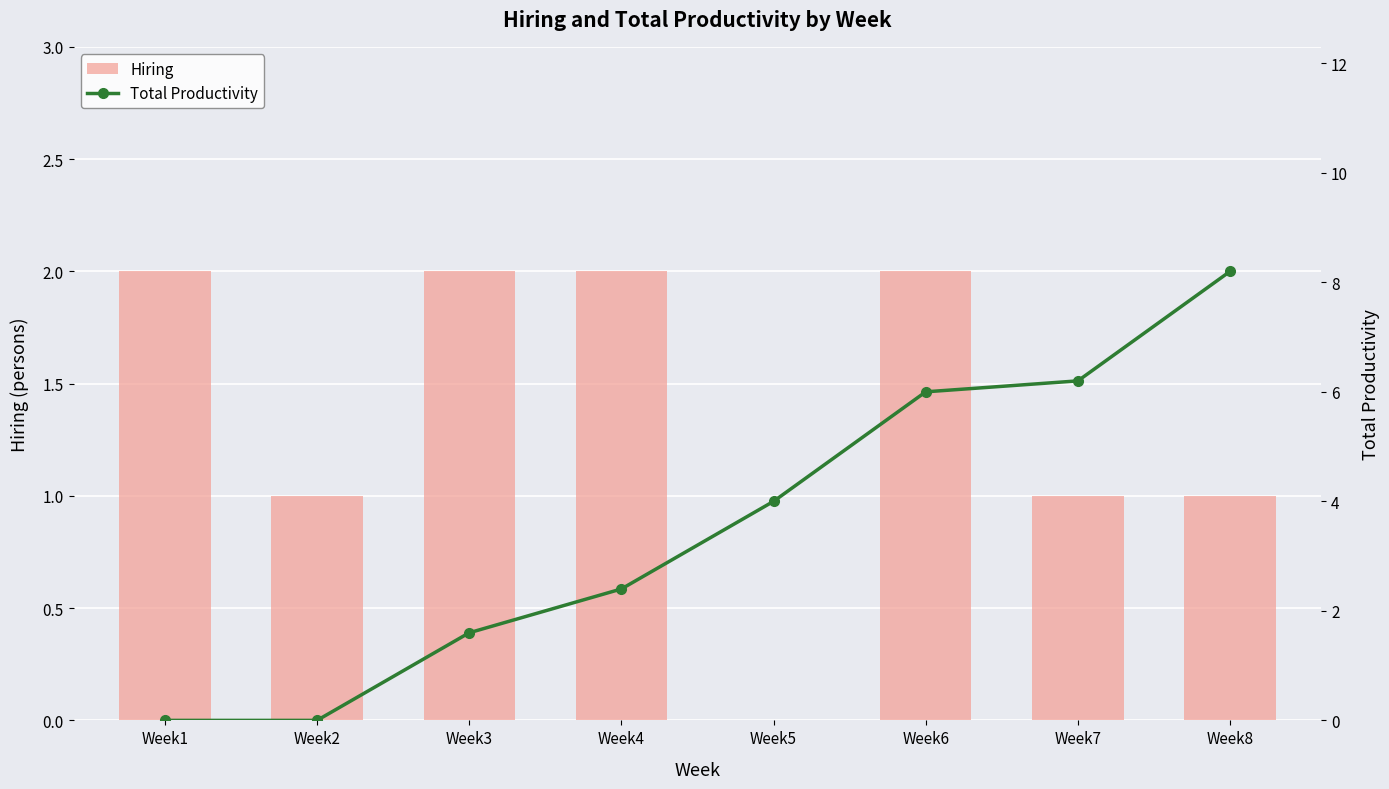

Is the value of Total Productivity at Week4 greater than the value of Hiring at Week4?

Yes